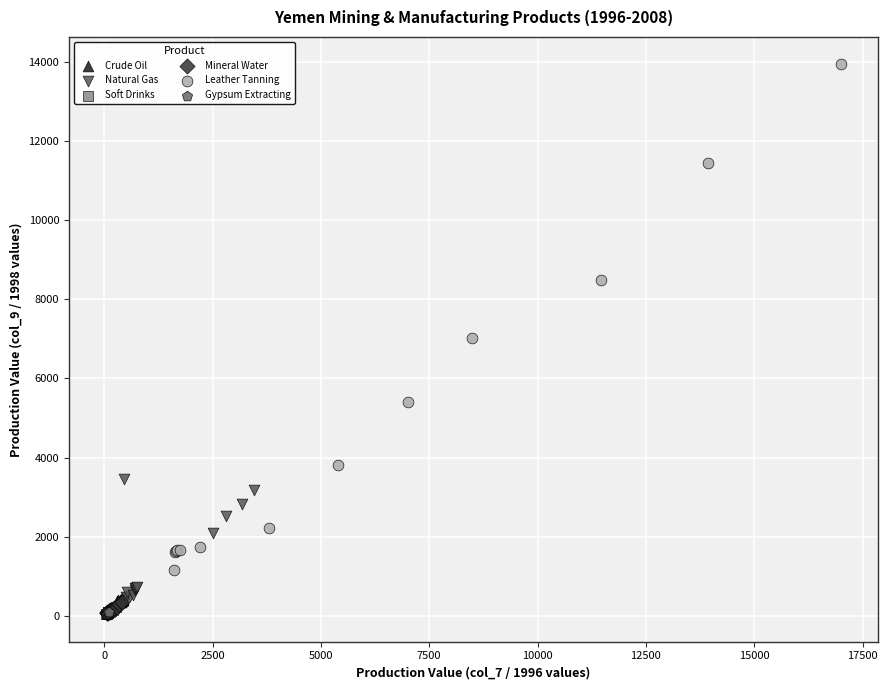

Which series contains the highest Y value?

Leather Tanning